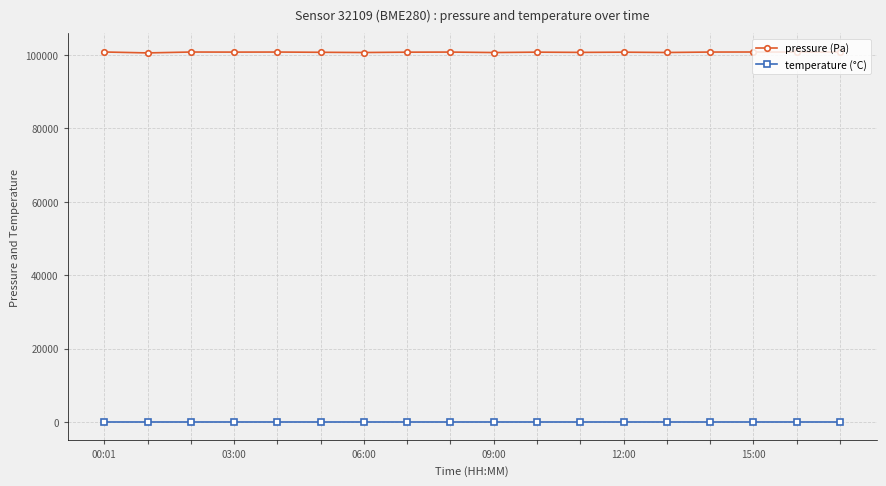

True or false: pressure (Pa) and temperature (°C) intersect in this chart.

False